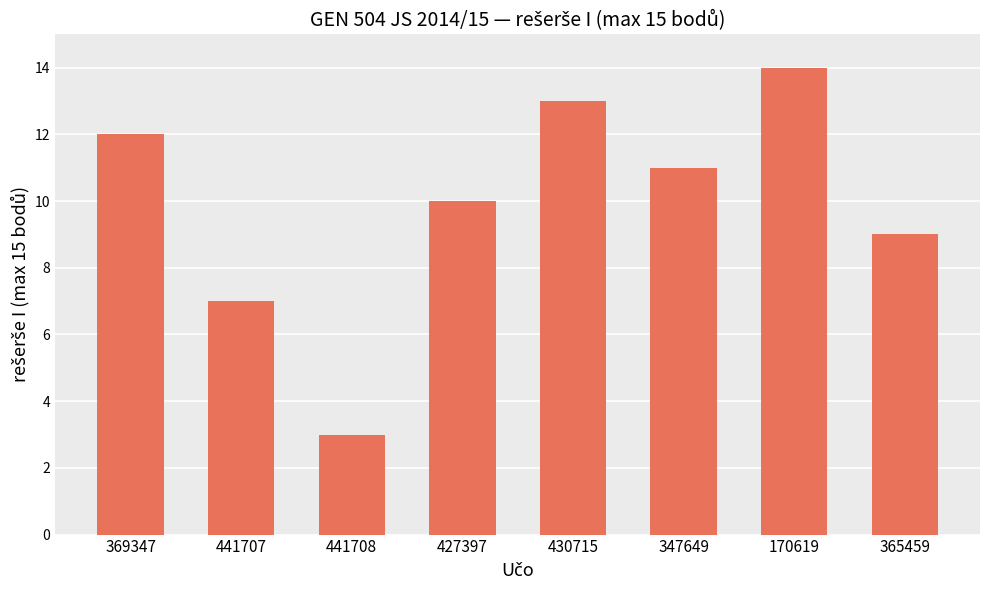

Does the chart contain stacked bars?

No